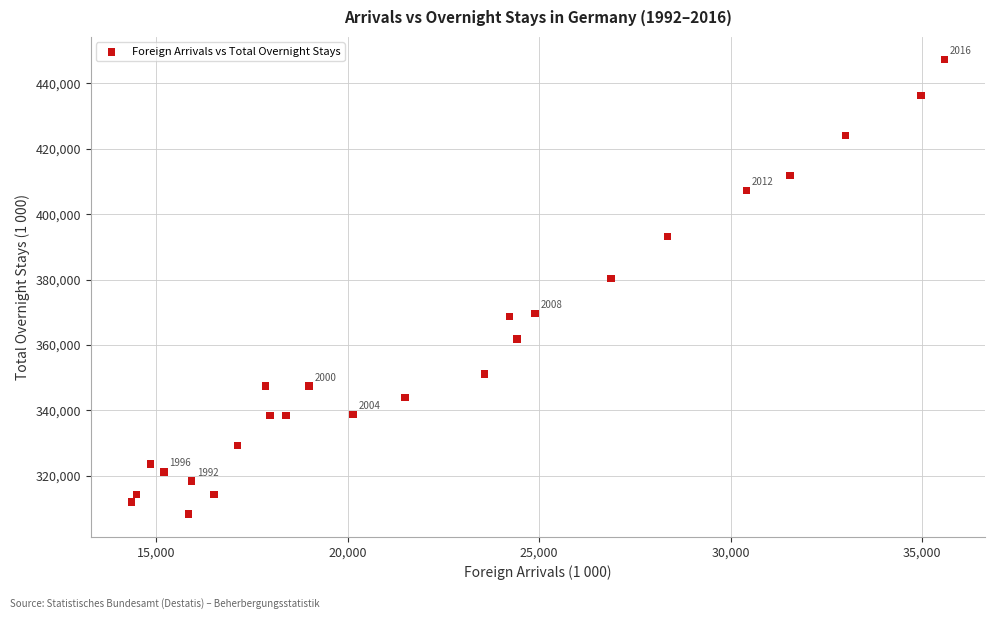

What Y value in the scatter plot is closest to 377772?

380275.5